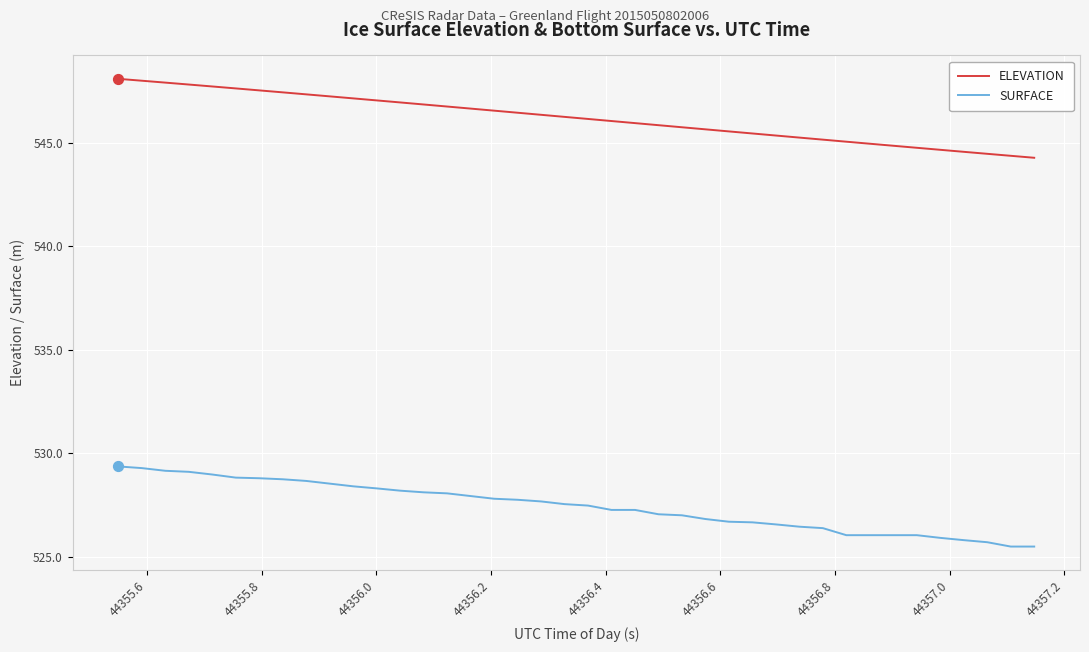

True or false: SURFACE and ELEVATION intersect in this chart.

False